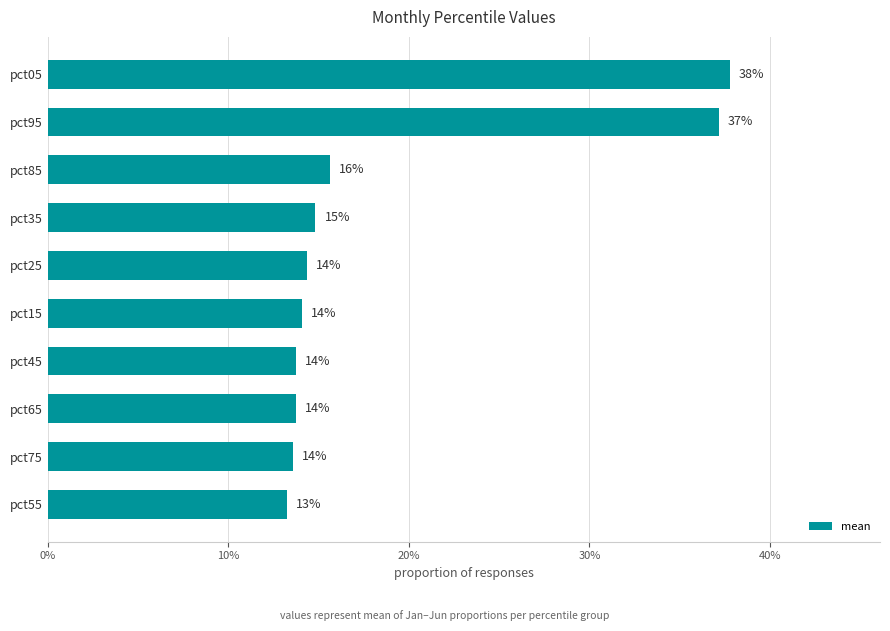

Are the bars horizontal?

Yes